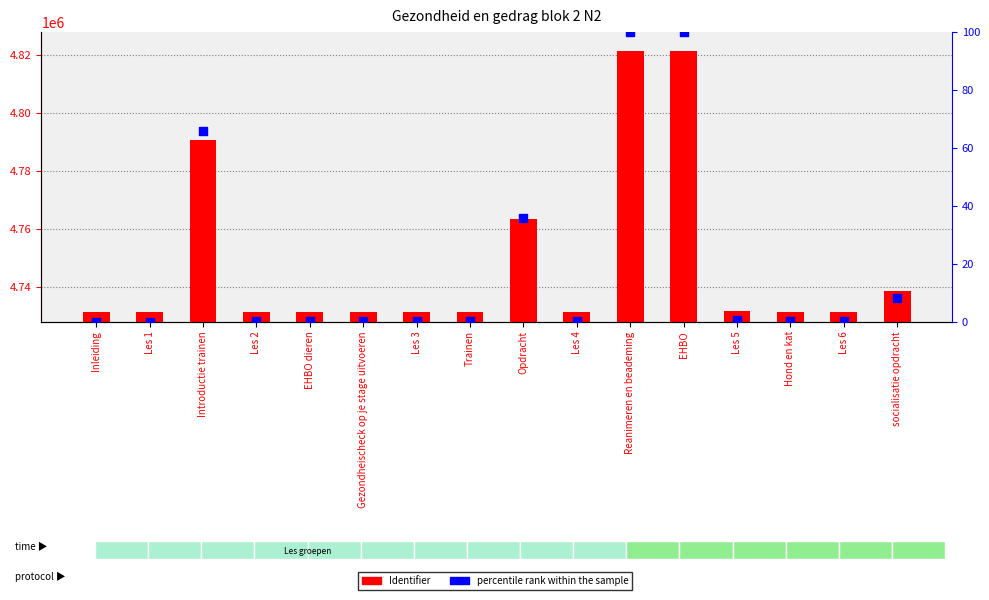

At which category is the sum across all series the highest?

EHBO